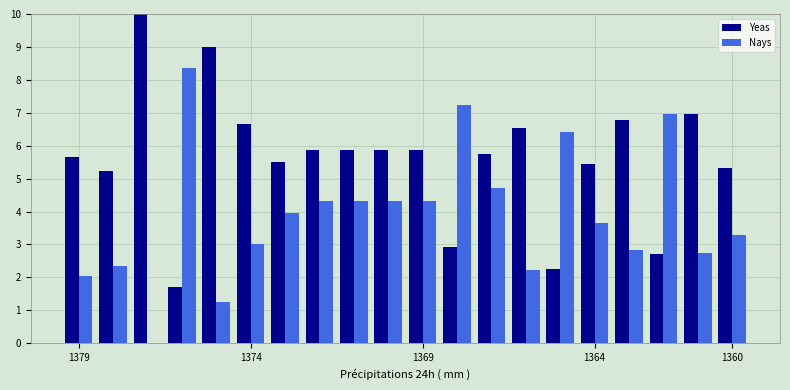

What is the maximum value for Yeas?

10.0